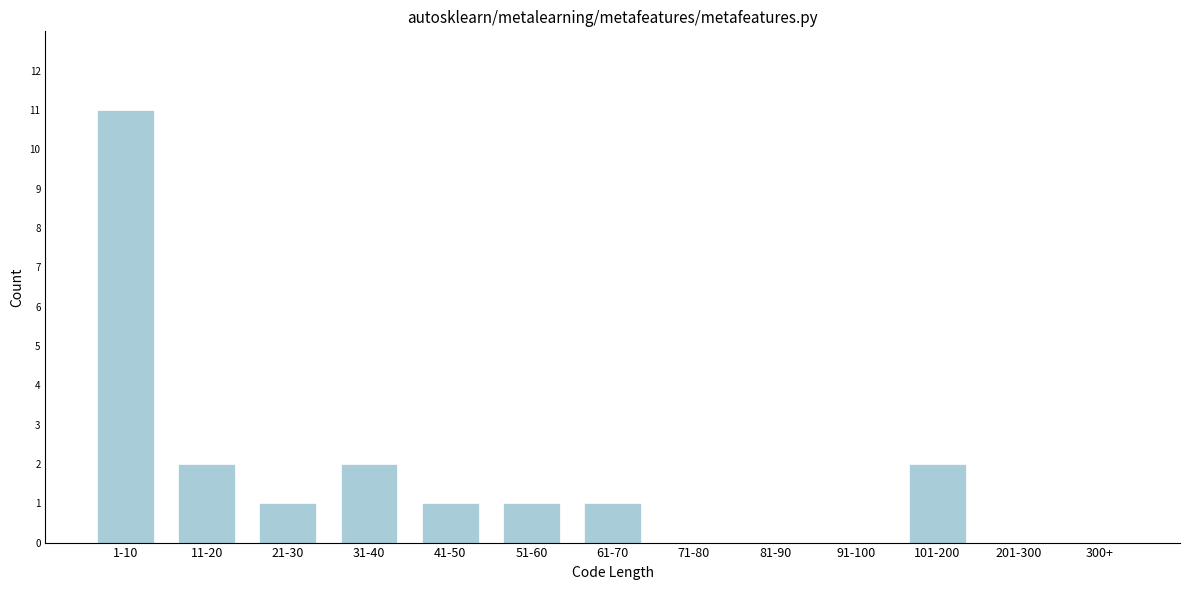

Reading right to left, list all the values displayed in this chart.

300+=0	201-300=0	101-200=2	91-100=0	81-90=0	71-80=0	61-70=1	51-60=1	41-50=1	31-40=2	21-30=1	11-20=2	1-10=11